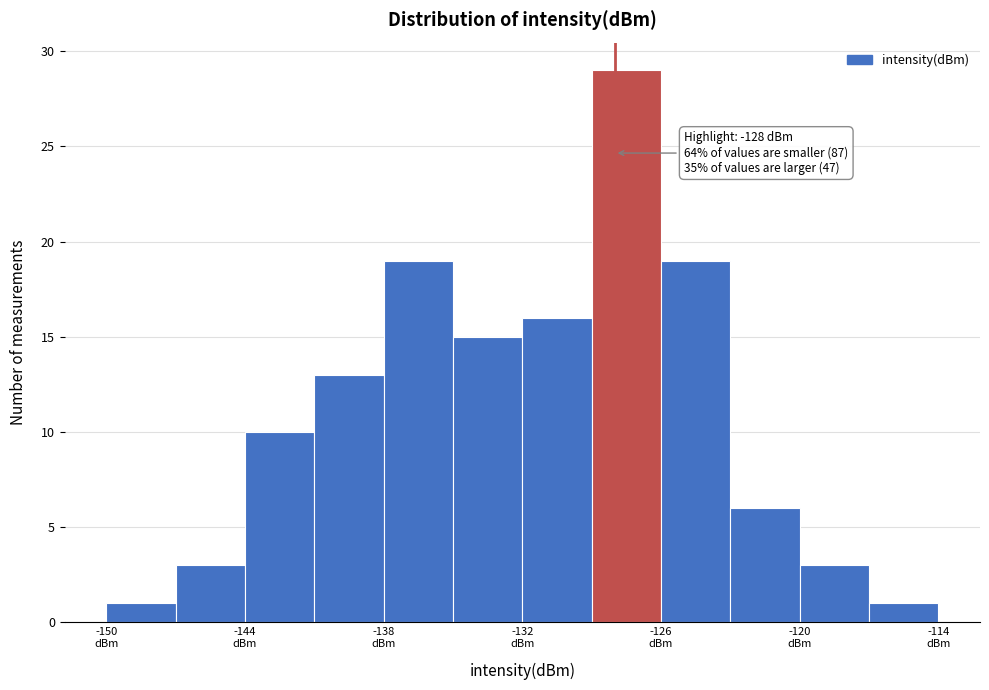

Read against the x-axis, roughly where is the centre of the tallest bar?

-127